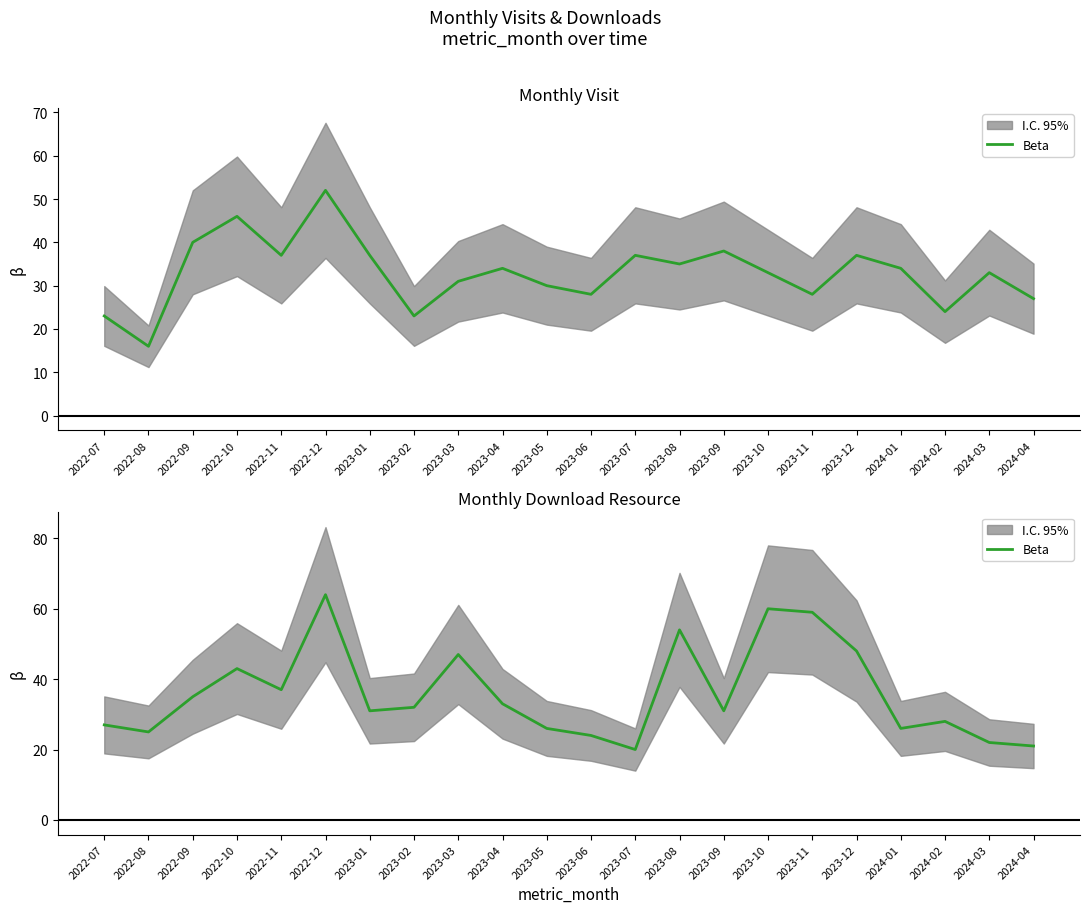

How many lines are shown in the chart?

1